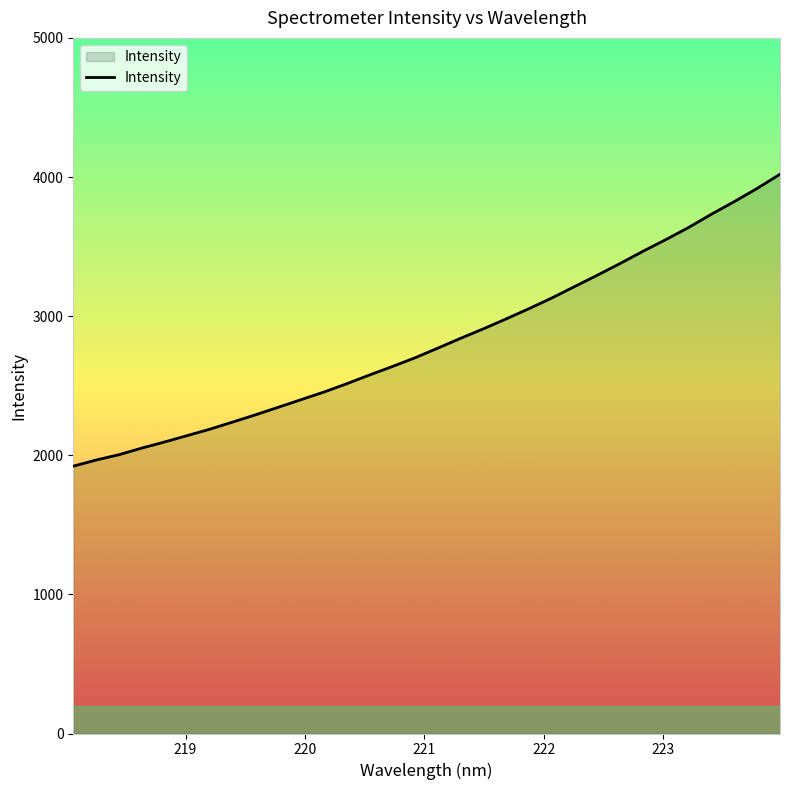

What is the minimum value shown in the chart?

1921.4